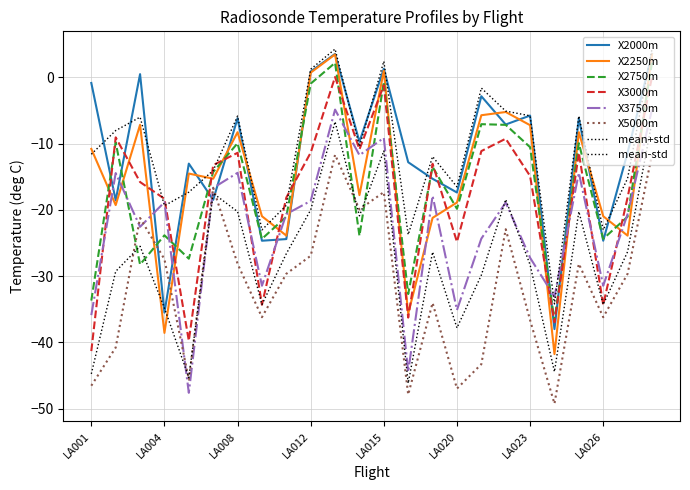

Is this an area chart (filled region under the line)?

No